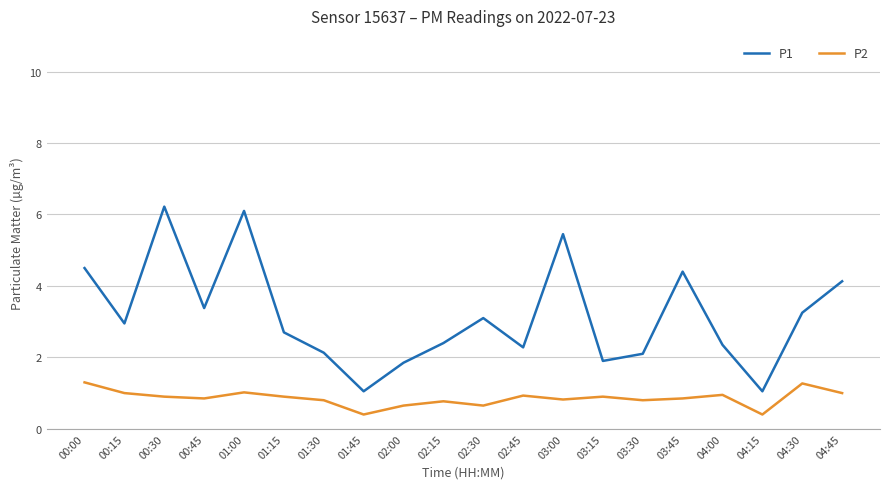

True or false: P1 and P2 cross at least once.

False